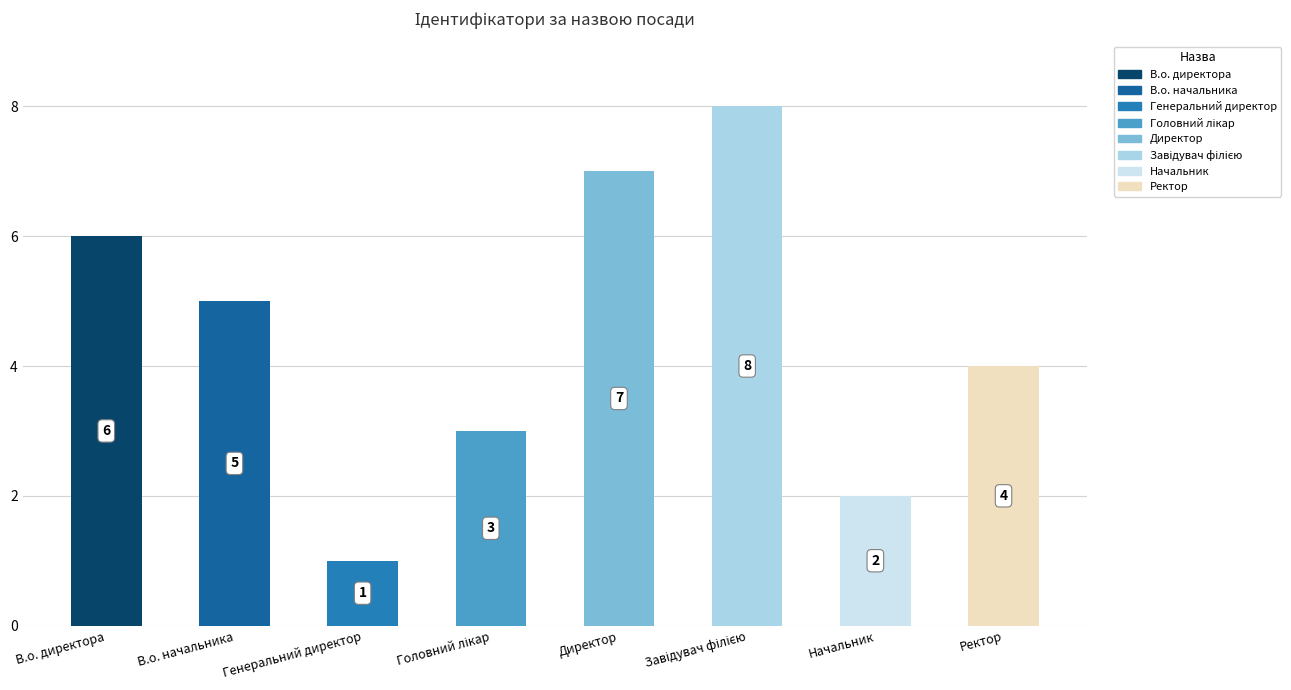

What is the difference between the maximum and second lowest values?

6